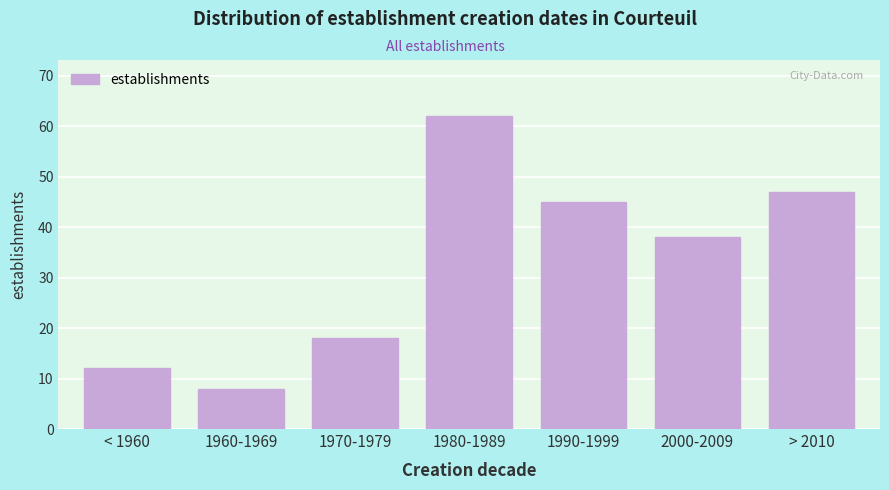

Reading left to right, what are all the values shown in this chart?

12	8	18	62	45	38	47